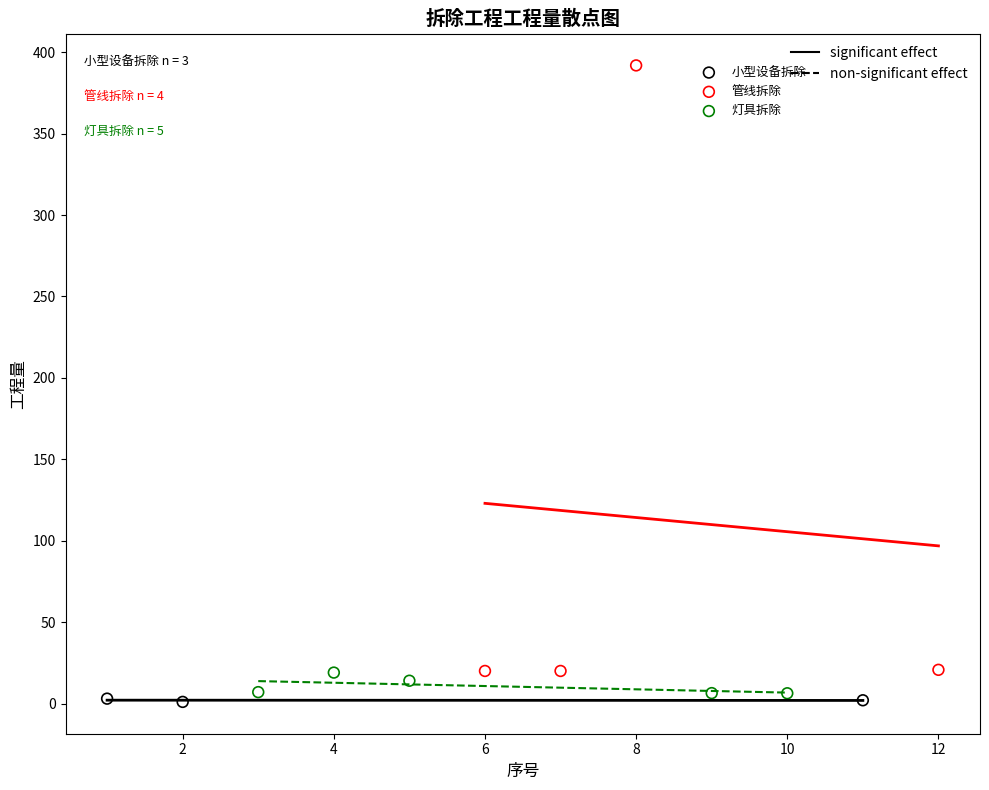

Which series contains the lowest Y value?

小型设备拆除